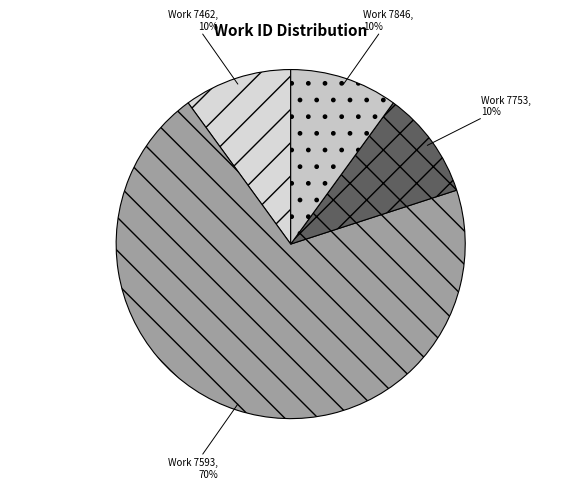

Count the number of slices in the pie.

4